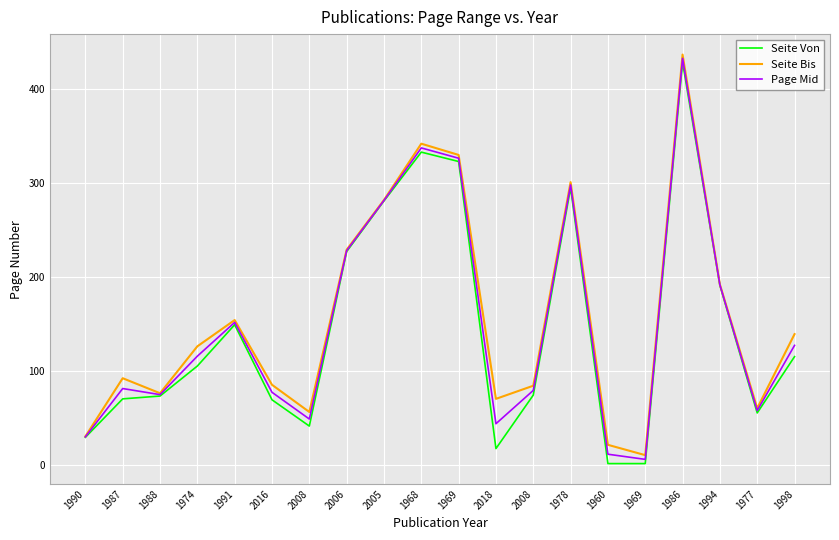

Which category has the highest value across all series?

1986